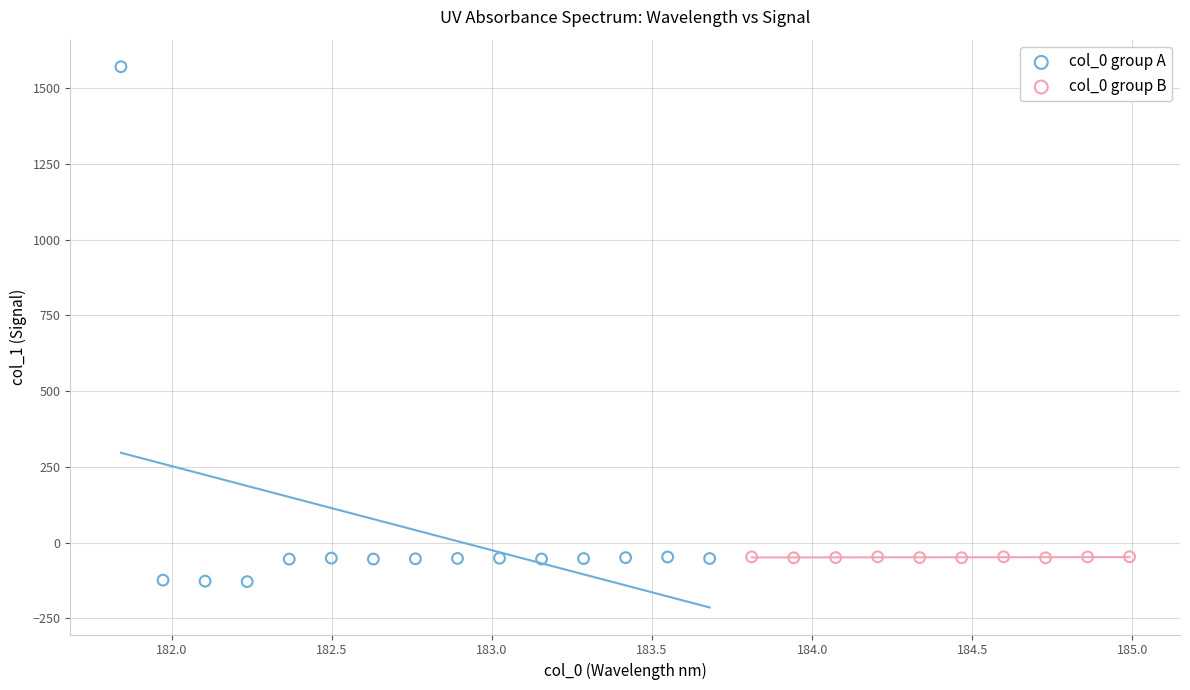

Which series contains the highest Y value?

col_0 group A